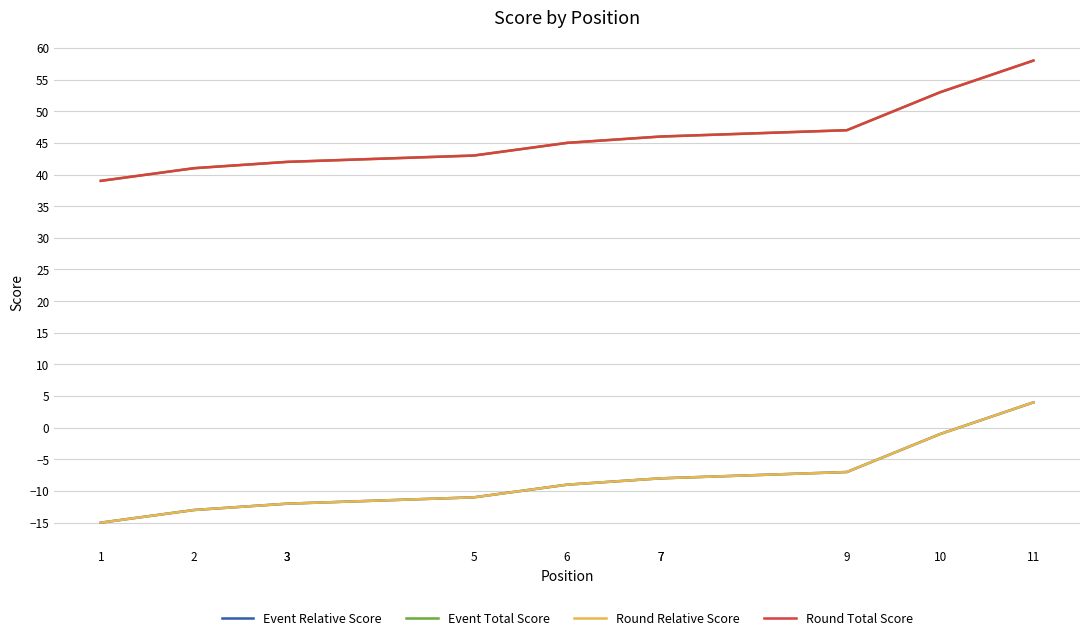

True or false: Event Relative Score and Round Relative Score intersect in this chart.

False